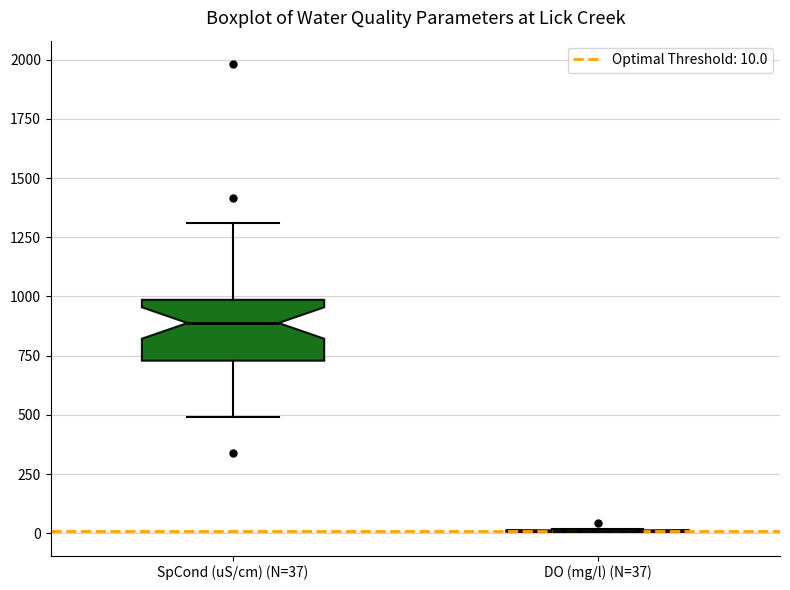

Reading left to right, read every box against the y-axis: the position of its median line, the range the box covers, and the ends of its whiskers. The values are not printed on the chart, so give them approximately, as read against the axis.

SpCond (uS/cm) (N=37): median 900, box 750 to 1000, whiskers 500 to 1300
DO (mg/l) (N=37): box collapsed to a line at 0, whiskers 0 to 0